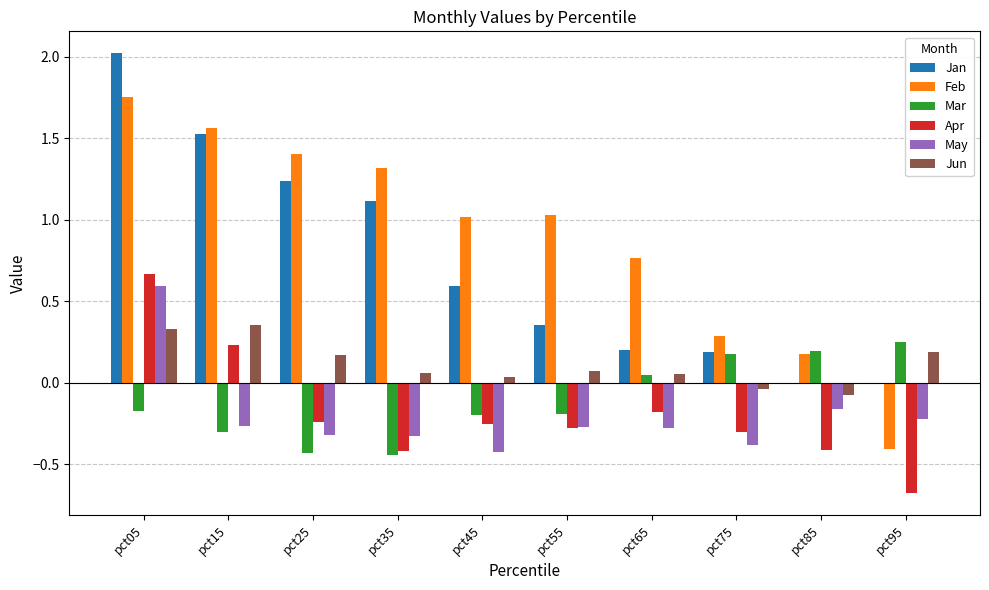

At which label is Apr closest to 0?

pct65